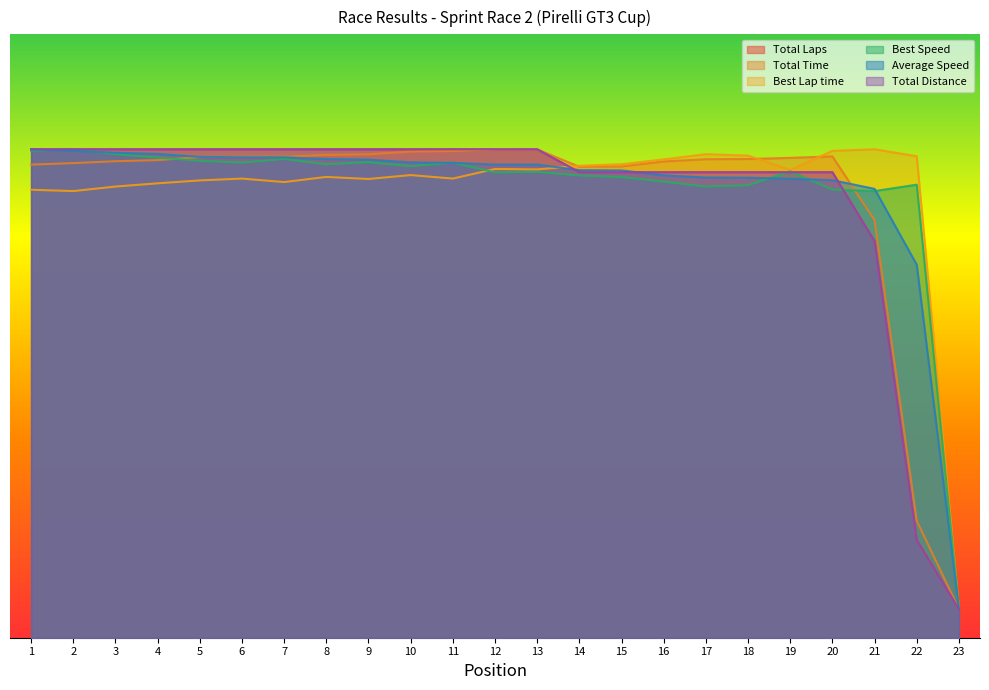

Which series has the largest range (max minus min)?

Total Laps